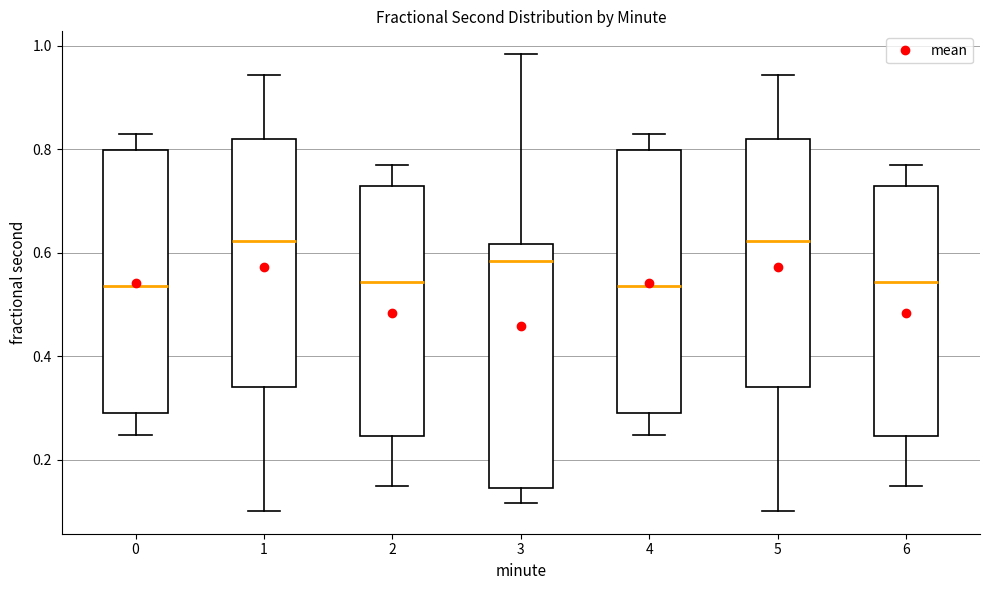

Reading left to right, read every box against the y-axis: the position of its median line, the range the box covers, and the ends of its whiskers. The values are not printed on the chart, so give them approximately, as read against the axis.

0: median 0.54, box 0.30 to 0.80, whiskers 0.24 to 0.82
1: median 0.62, box 0.34 to 0.82, whiskers 0.10 to 0.94
2: median 0.54, box 0.24 to 0.72, whiskers 0.14 to 0.78
3: median 0.58, box 0.14 to 0.62, whiskers 0.12 to 0.98
4: median 0.54, box 0.30 to 0.80, whiskers 0.24 to 0.82
5: median 0.62, box 0.34 to 0.82, whiskers 0.10 to 0.94
6: median 0.54, box 0.24 to 0.72, whiskers 0.14 to 0.78